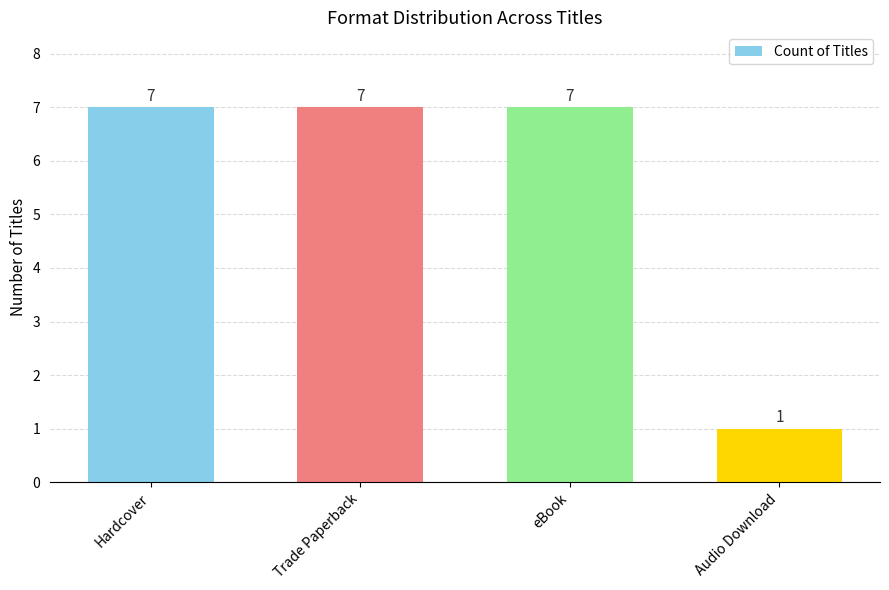

What is the value of the 3rd bar from the left?

7